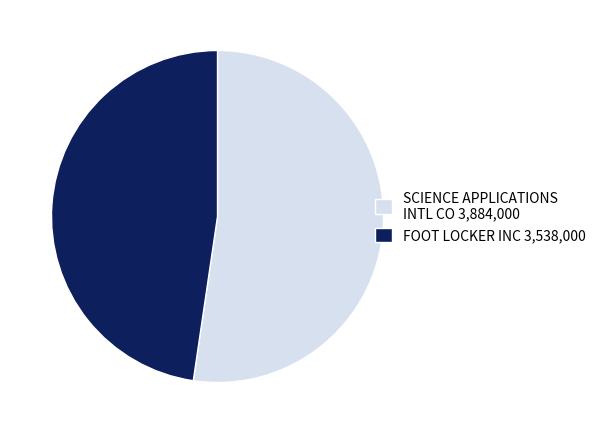

Which slice is the largest?

SCIENCE APPLICATIONS INTL CO